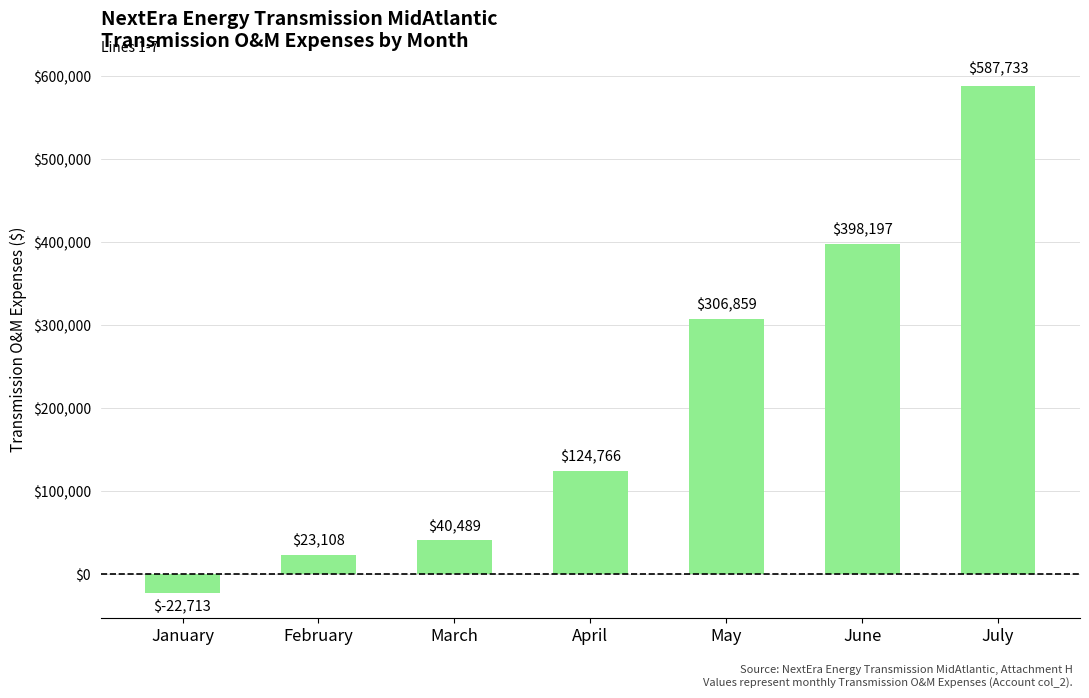

How many bars are there in total?

7